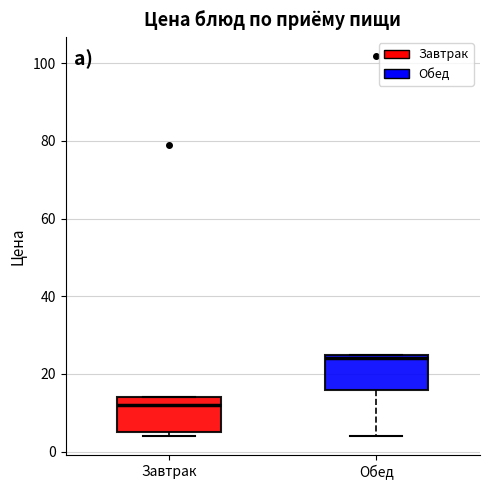

Which box's median line is the lowest?

Завтрак